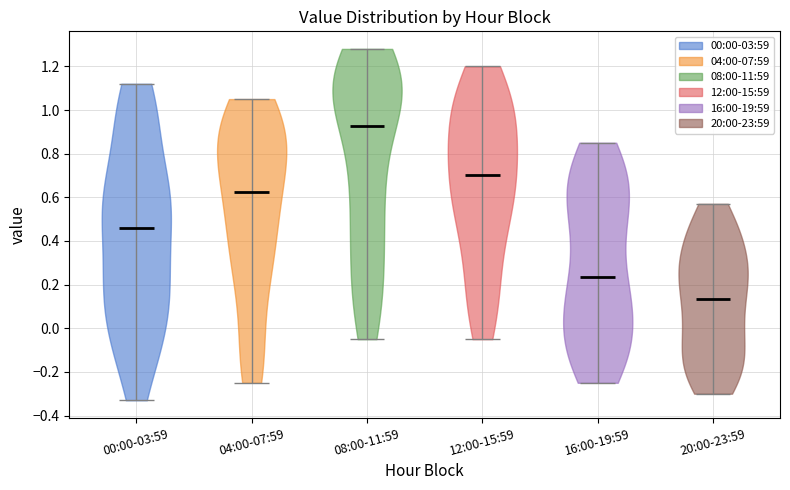

Which violin has the highest median line?

08:00-11:59